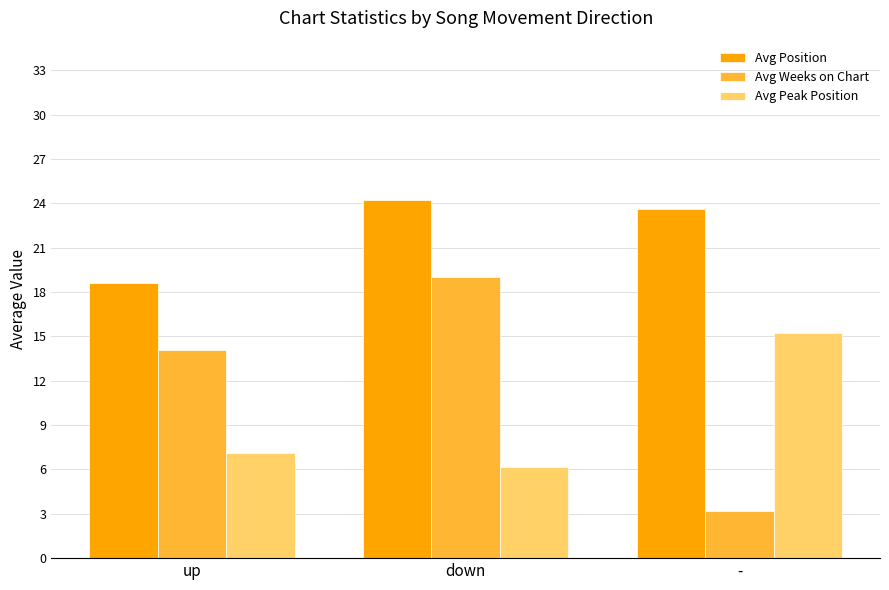

How many bars are there in each group?

3